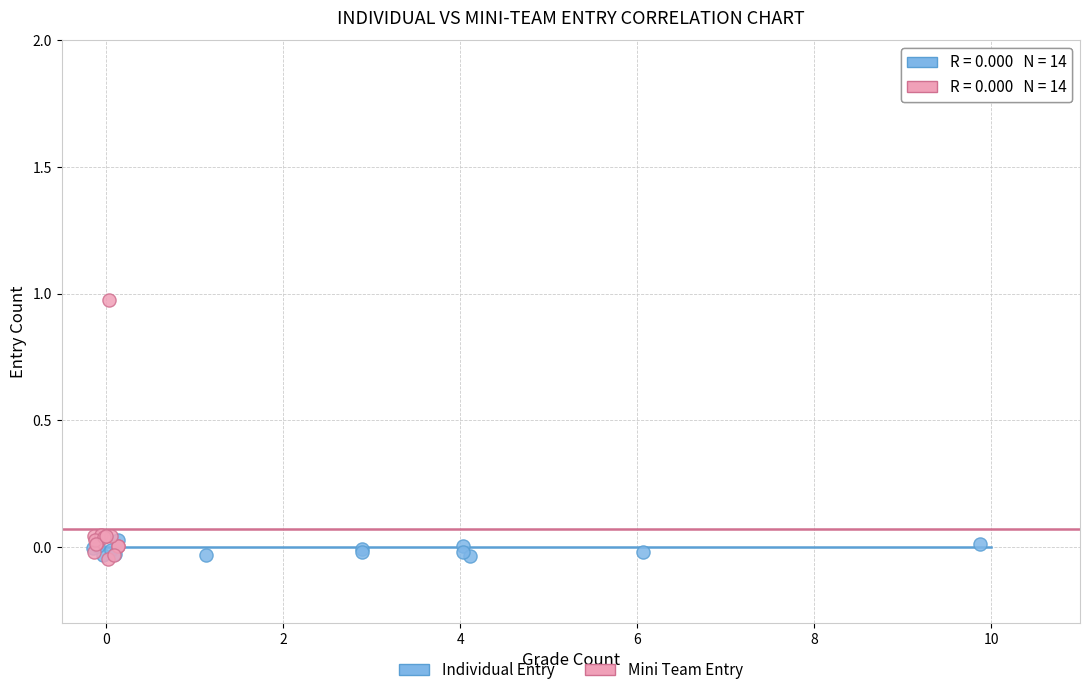

Which series contains the highest Y value?

Mini Team Entry